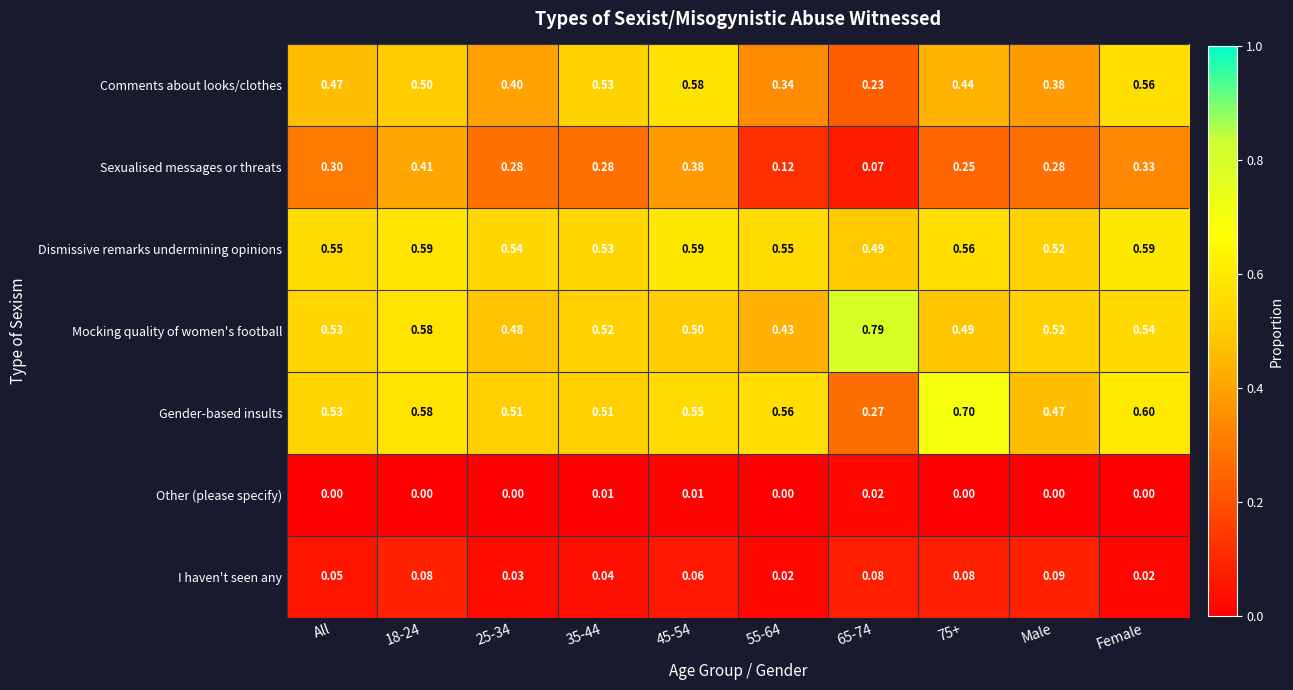

Which series changed the most between 55-64 and 65-74?

Mocking quality of women's football